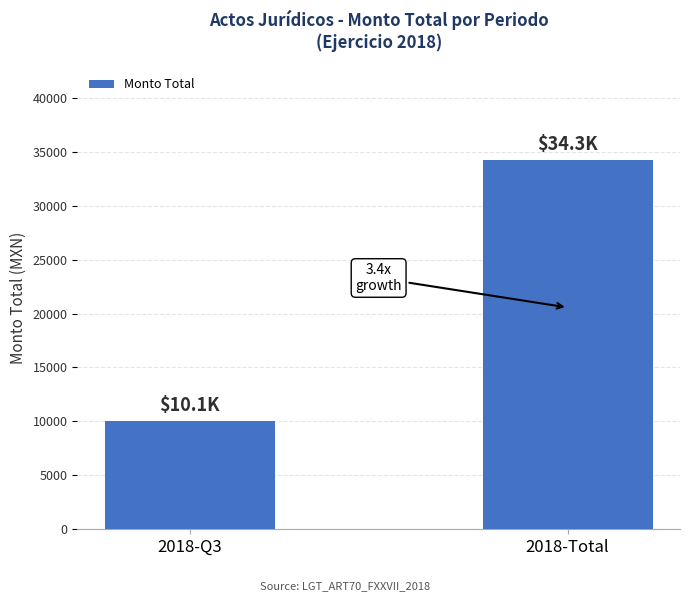

Does the chart contain stacked bars?

No